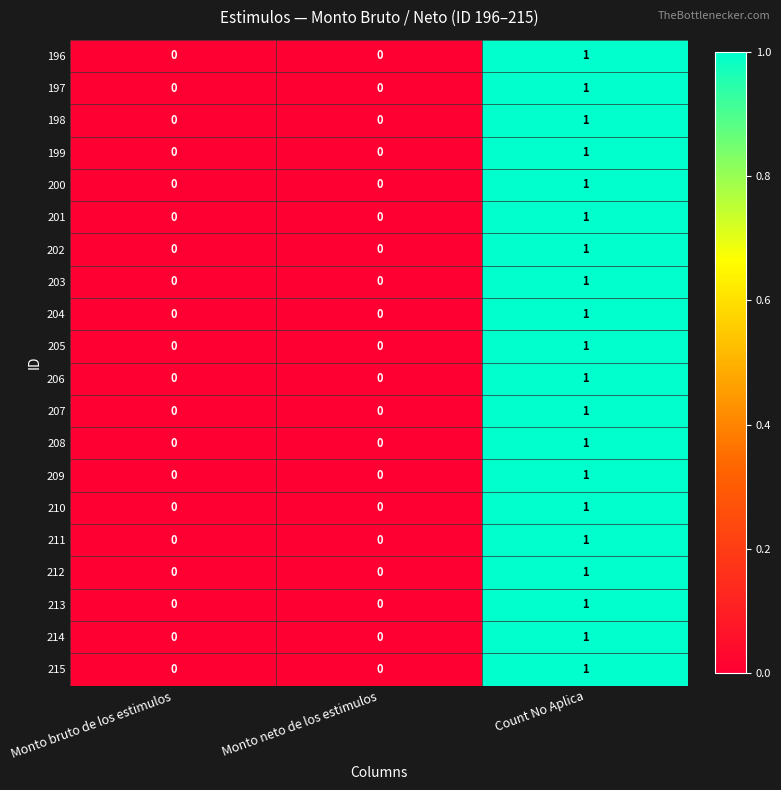

The 215 series shows 2 at Count No Aplica. True or false?

False